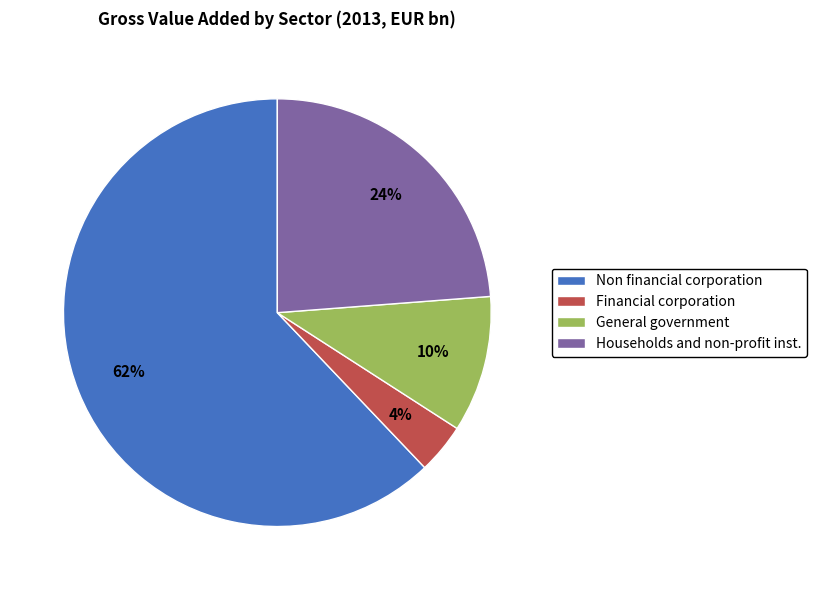

Combined, do Financial corporation and General government account for over 50%?

No